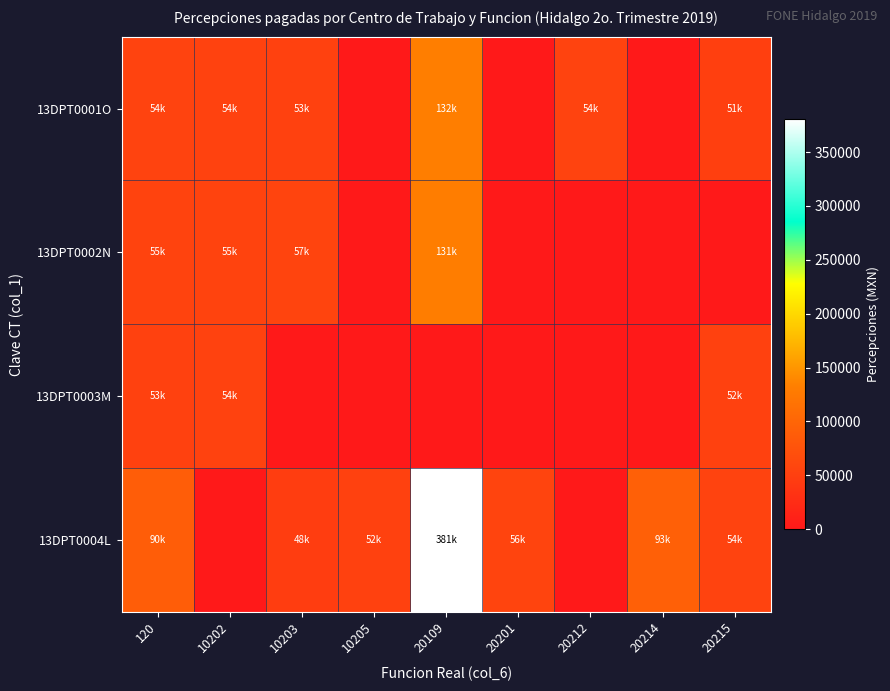

Reading right to left, extract all data points from this chart.

13DPT0001O: 20215=50512.1	20214=0.0	20212=54352.8	20201=0.0	20109=132254.1	10205=0.0	10203=52706.2	10202=53693.3	120=54298.1
13DPT0002N: 20215=0.0	20214=0.0	20212=0.0	20201=0.0	20109=131477.4	10205=0.0	10203=56618.8	10202=55411.1	120=55066.2
13DPT0003M: 20215=52155.0	20214=0.0	20212=0.0	20201=0.0	20109=0.0	10205=0.0	10203=0.0	10202=54244.2	120=52706.2
13DPT0004L: 20215=54399.7	20214=93066.1	20212=0.0	20201=56014.9	20109=380547.8	10205=52040.6	10203=48253.2	10202=0.0	120=89793.3